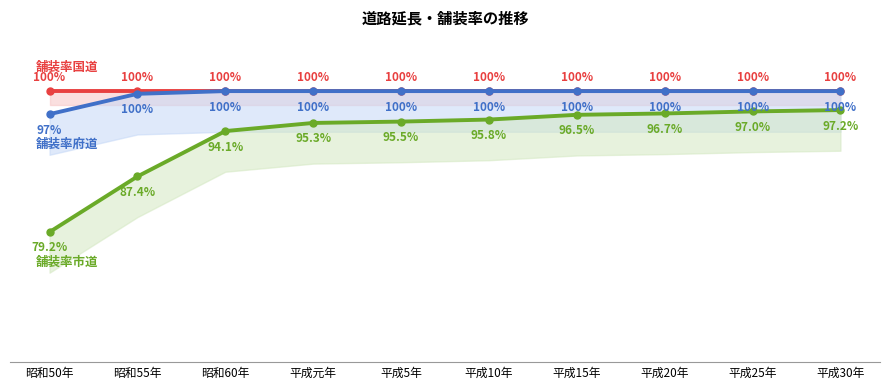

Reading left to right, list all the values displayed in this chart.

舗装率国道(%): 100.0	100.0	100.0	100.0	100.0	100.0	100.0	100.0	100.0	100.0
舗装率府道(%): 96.6	99.6	100.0	100.0	100.0	100.0	100.0	100.0	100.0	100.0
舗装率市道(%): 79.2	87.4	94.1	95.3	95.5	95.8	96.5	96.7	97.0	97.2